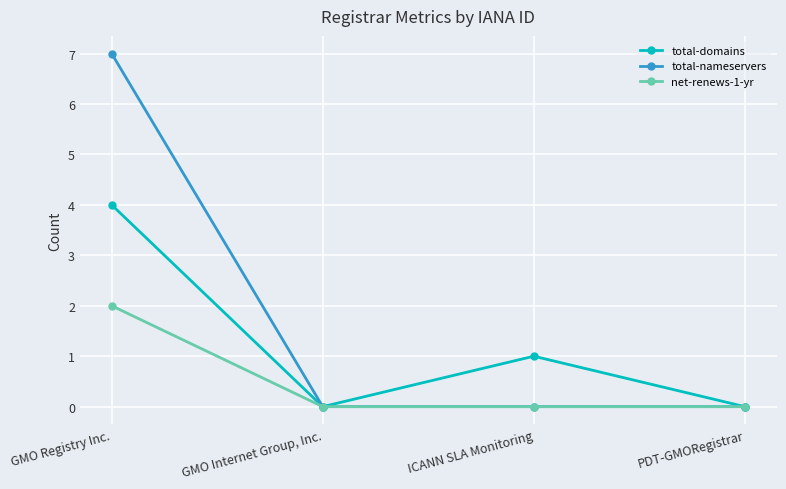

True or false: total-domains has more than 1 points higher than both neighbors.

False